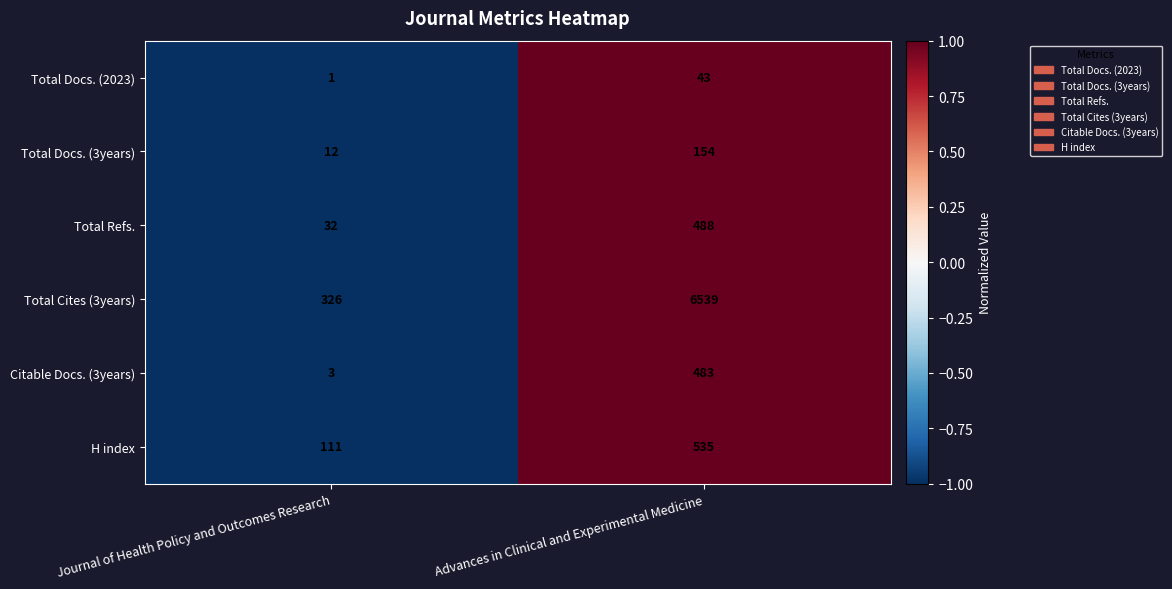

Is it true that Citable Docs. (3years) equals 483 at Advances in Clinical and Experimental Medicine?

True